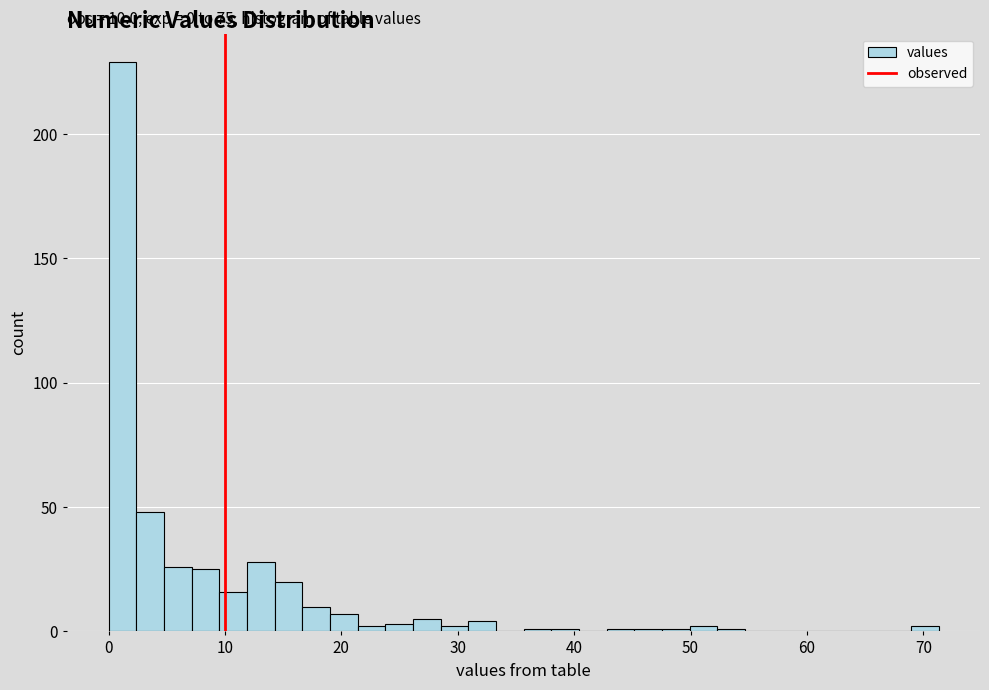

Read against the x-axis, roughly where is the centre of the tallest bar?

1